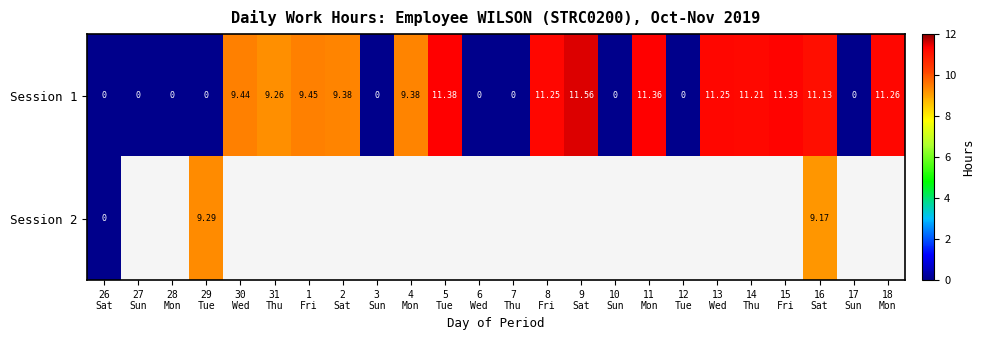

Which series has the largest total across all categories?

Session 1